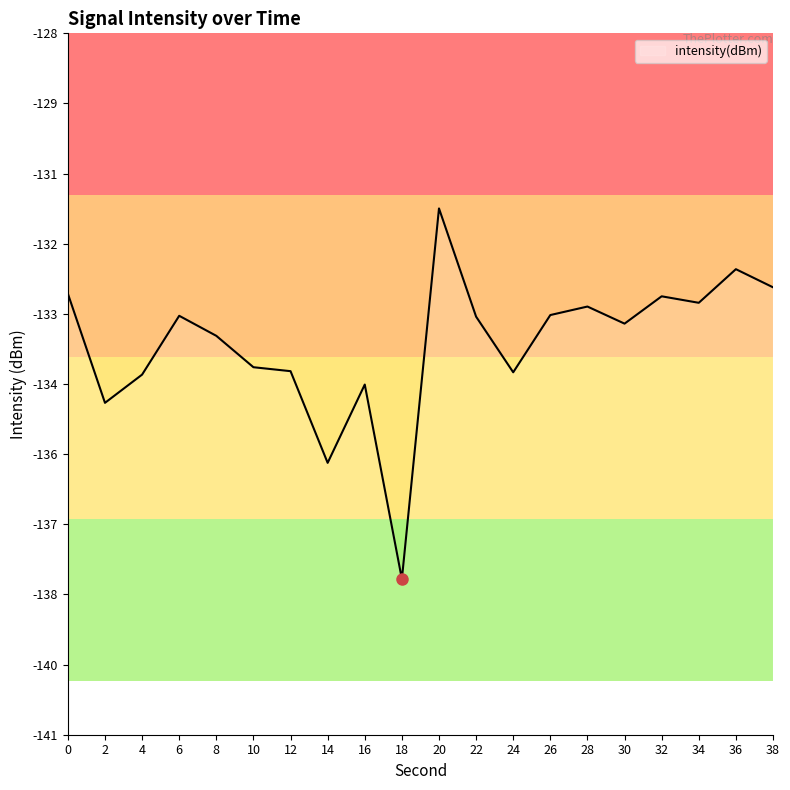

True or false: the data shows -38.5 at 18.

False